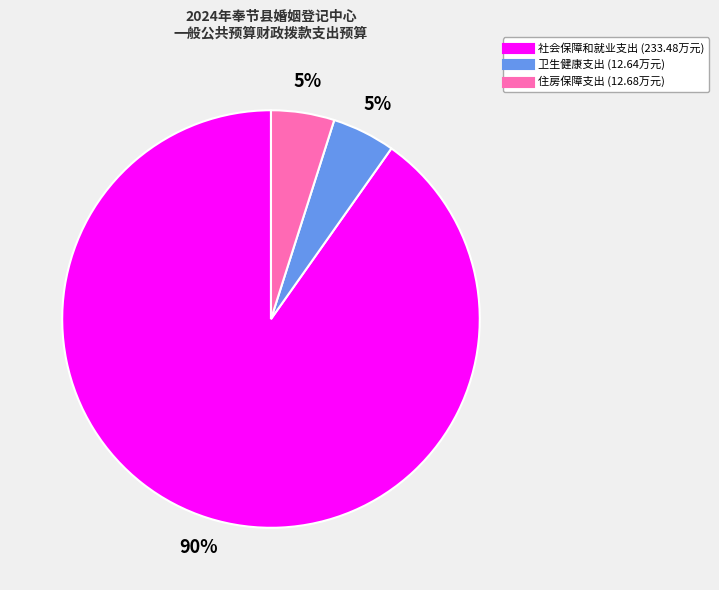

To the nearest percent, what is the combined percentage of 卫生健康支出 and 社会保障和就业支出?

95%